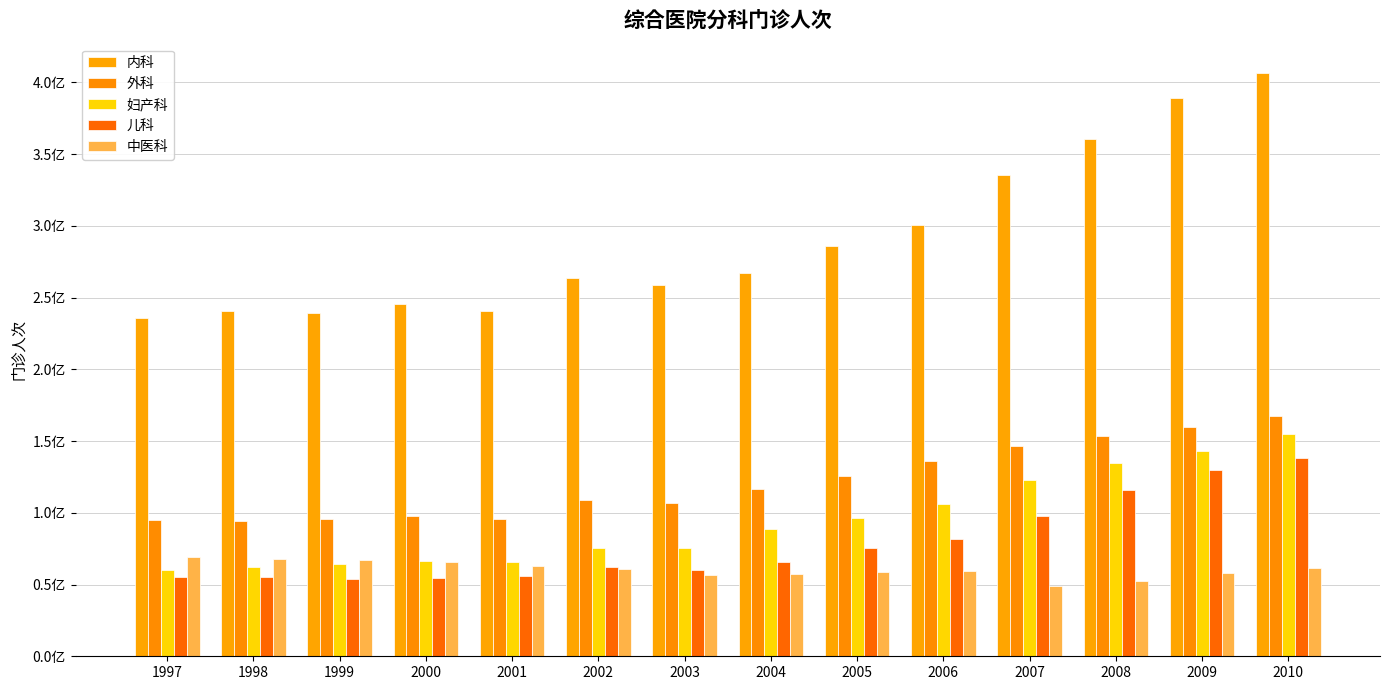

Reading left to right, list all the values displayed in this chart.

内科: 235796605	240622356	239478536	245465160	240592117	263962695	258666144	267389093	286084300	300413939	335312344	360758148	389103145	406608858
外科: 94999169	94092850	95960972	97643483	95385439	108603504	106652995	116756273	125826467	136123648	146613045	153560985	159776728	167539636
妇产科: 60458163	62351792	64414503	66494487	65891762	75538537	75292111	88612843	96554891	106273664	122942000	134845052	143202913	154562050
儿科: 55526907	55156315	54070728	54757525	55614171	62399190	60125266	65568398	75529578	81911129	97977346	115895407	130094784	138119267
中医科: 69533551	67614259	66991833	66031516	63235612	60653298	56358813	57643032	58507467	59213476	48859602	52471300	57695356	61853969